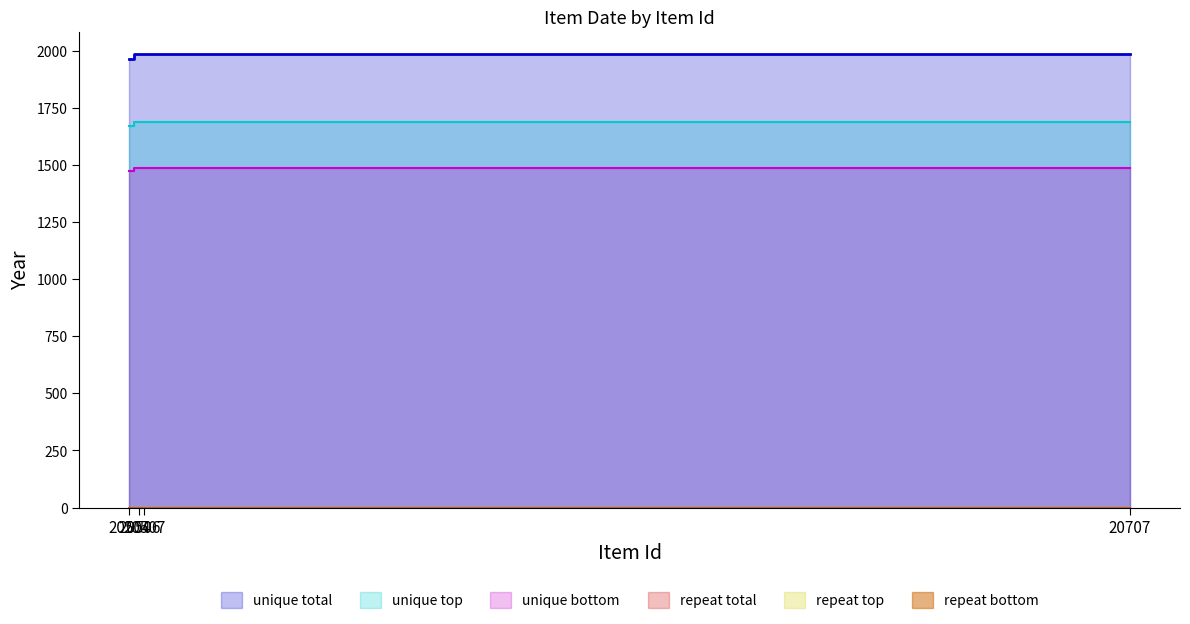

What is the value of the unique bottom point at the 1st from the left?

1473.0